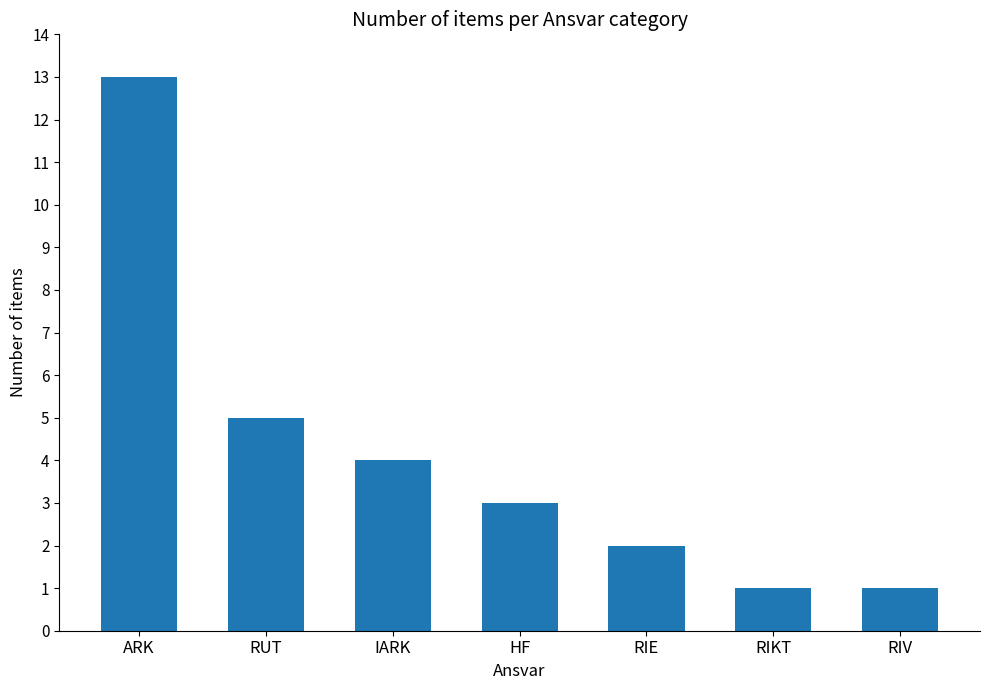

Is it true that the value at ARK is 21?

False